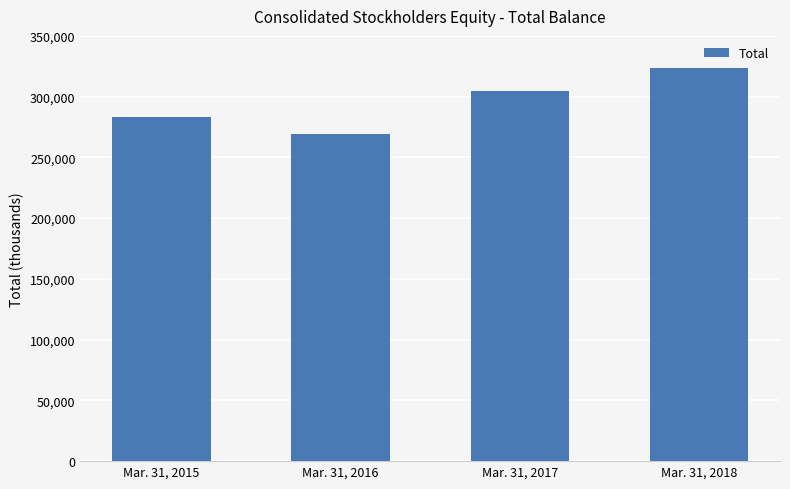

What is the maximum value shown in the chart?

323410